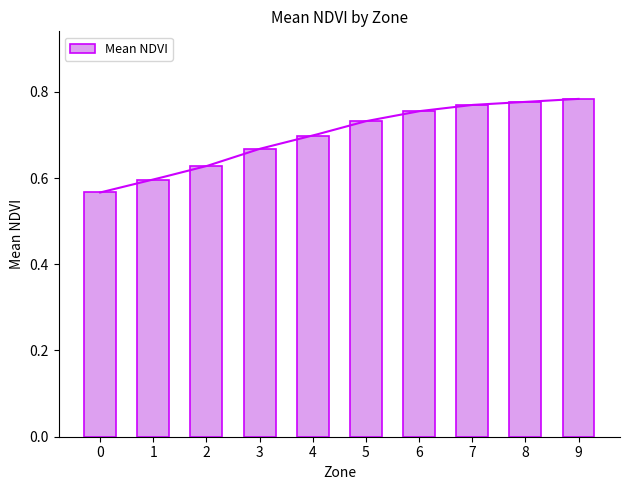

What is the average value?

0.7